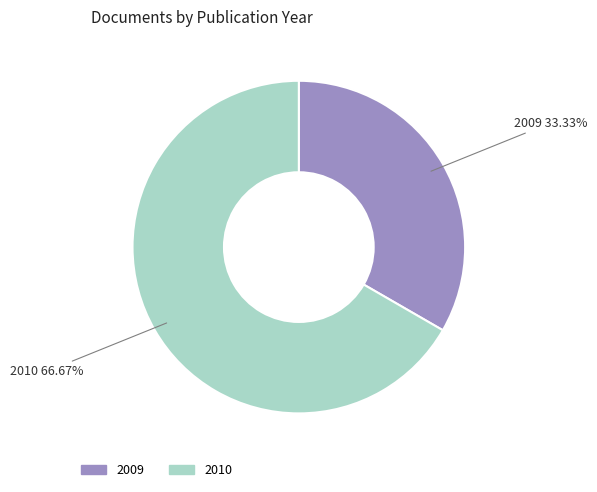

How many slices are in this pie chart?

2